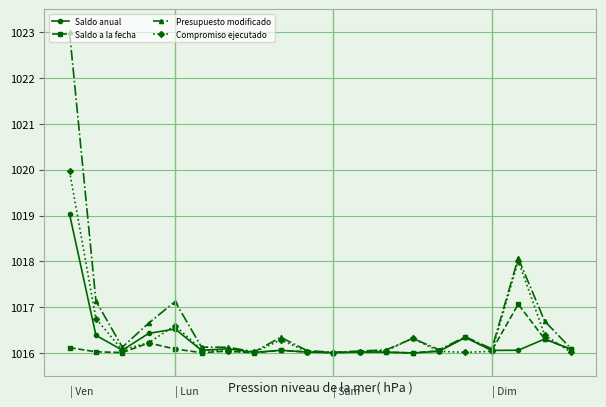

Rank the series by their maximum value, from lowest to highest.

Saldo a la fecha, Saldo anual, Compromiso ejecutado, Presupuesto modificado